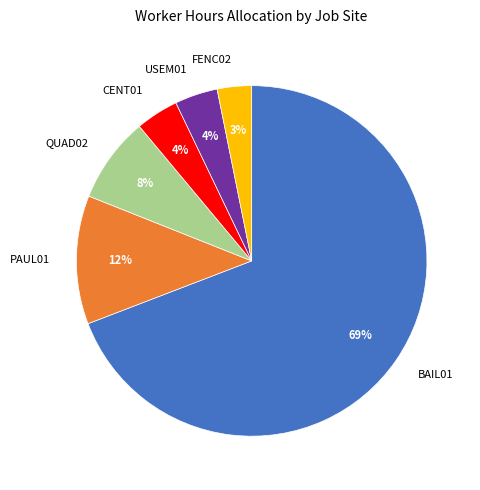

To the nearest percent, what is the combined percentage of USEM01 and BAIL01?

73%